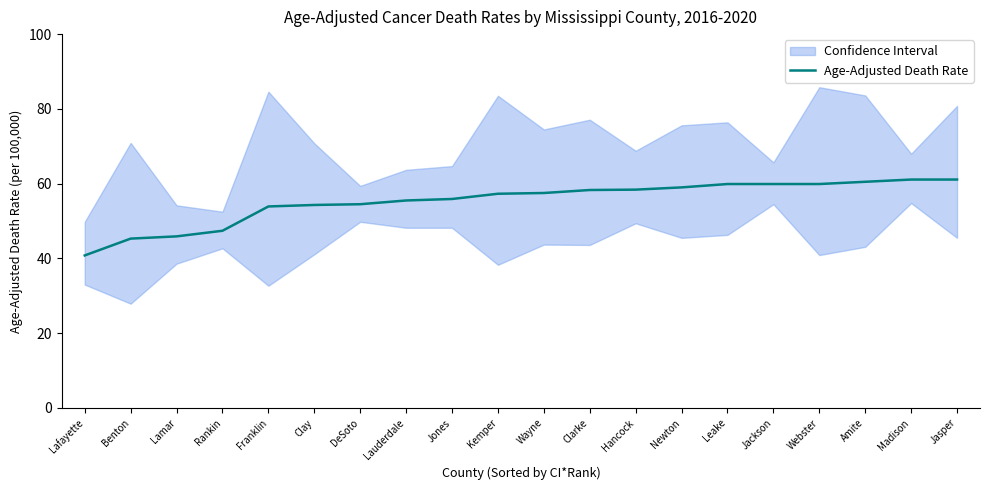

What is the label of the 17th point from the right?

Rankin